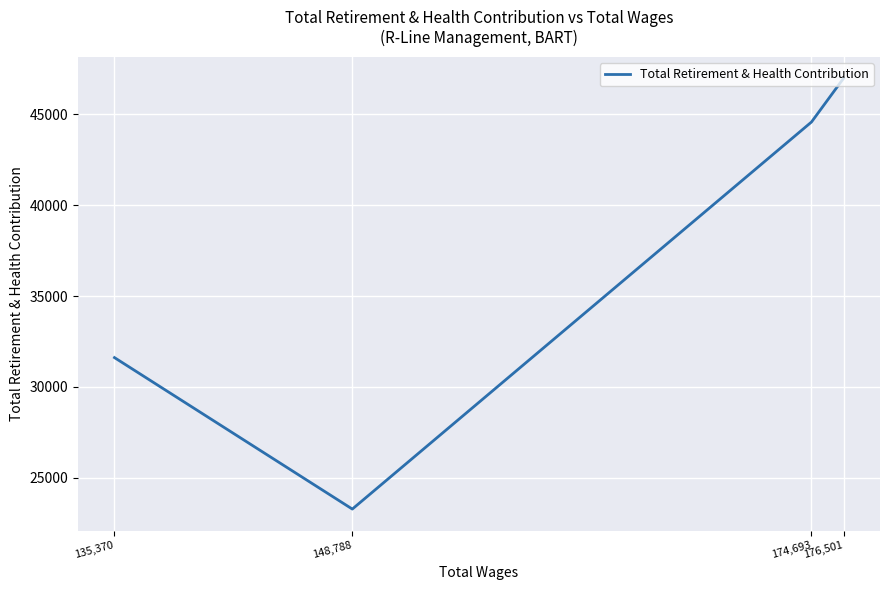

The value at 135,370 is 19860. True or false?

False